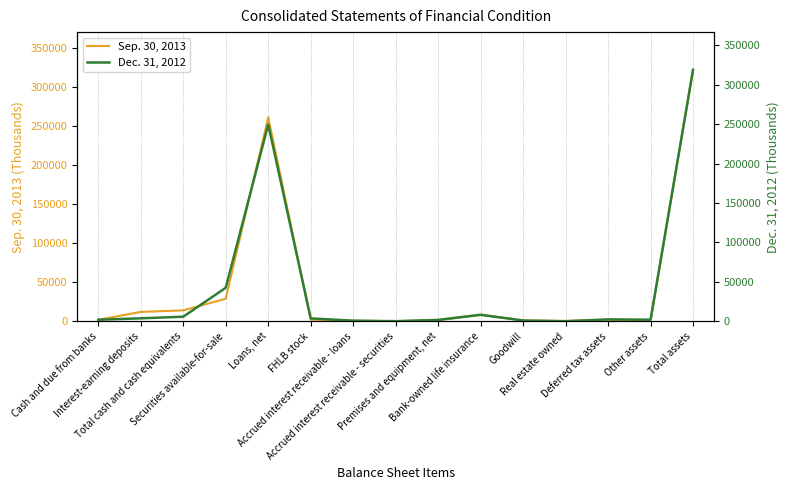

List the labels in order of Sep. 30, 2013 value, smallest first.

Accrued interest receivable - securities, Real estate owned, Other assets, Accrued interest receivable - loans, Goodwill, Premises and equipment, net, Cash and due from banks, Deferred tax assets, FHLB stock, Bank-owned life insurance, Interest-earning deposits, Total cash and cash equivalents, Securities available-for-sale, Loans, net, Total assets